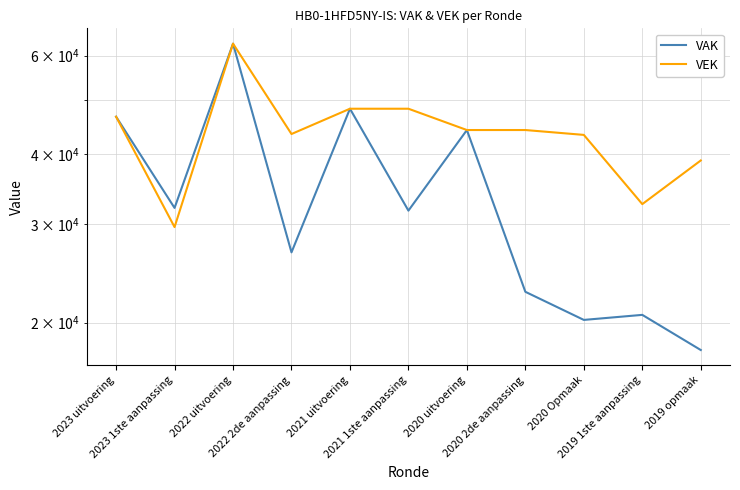

What is the highest value of the VAK series?

63014